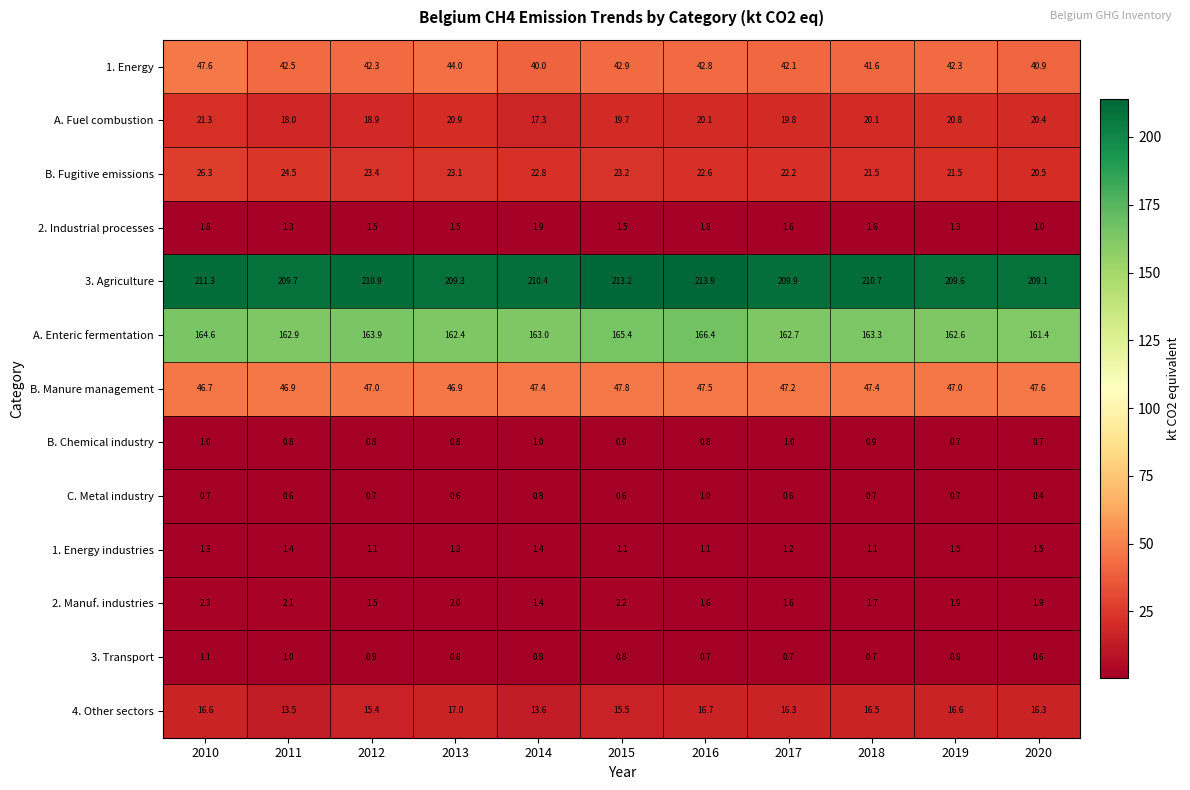

True or false: 3. Agriculture has a value of 354.2 at 2015.

False